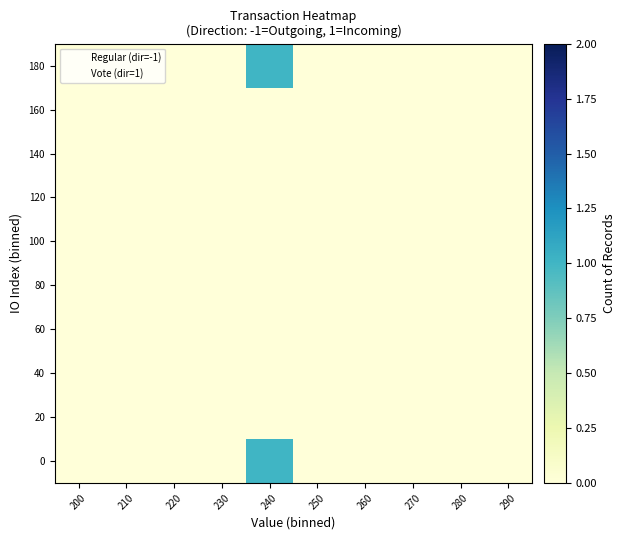

Which has a higher value, 220 or 200?

220